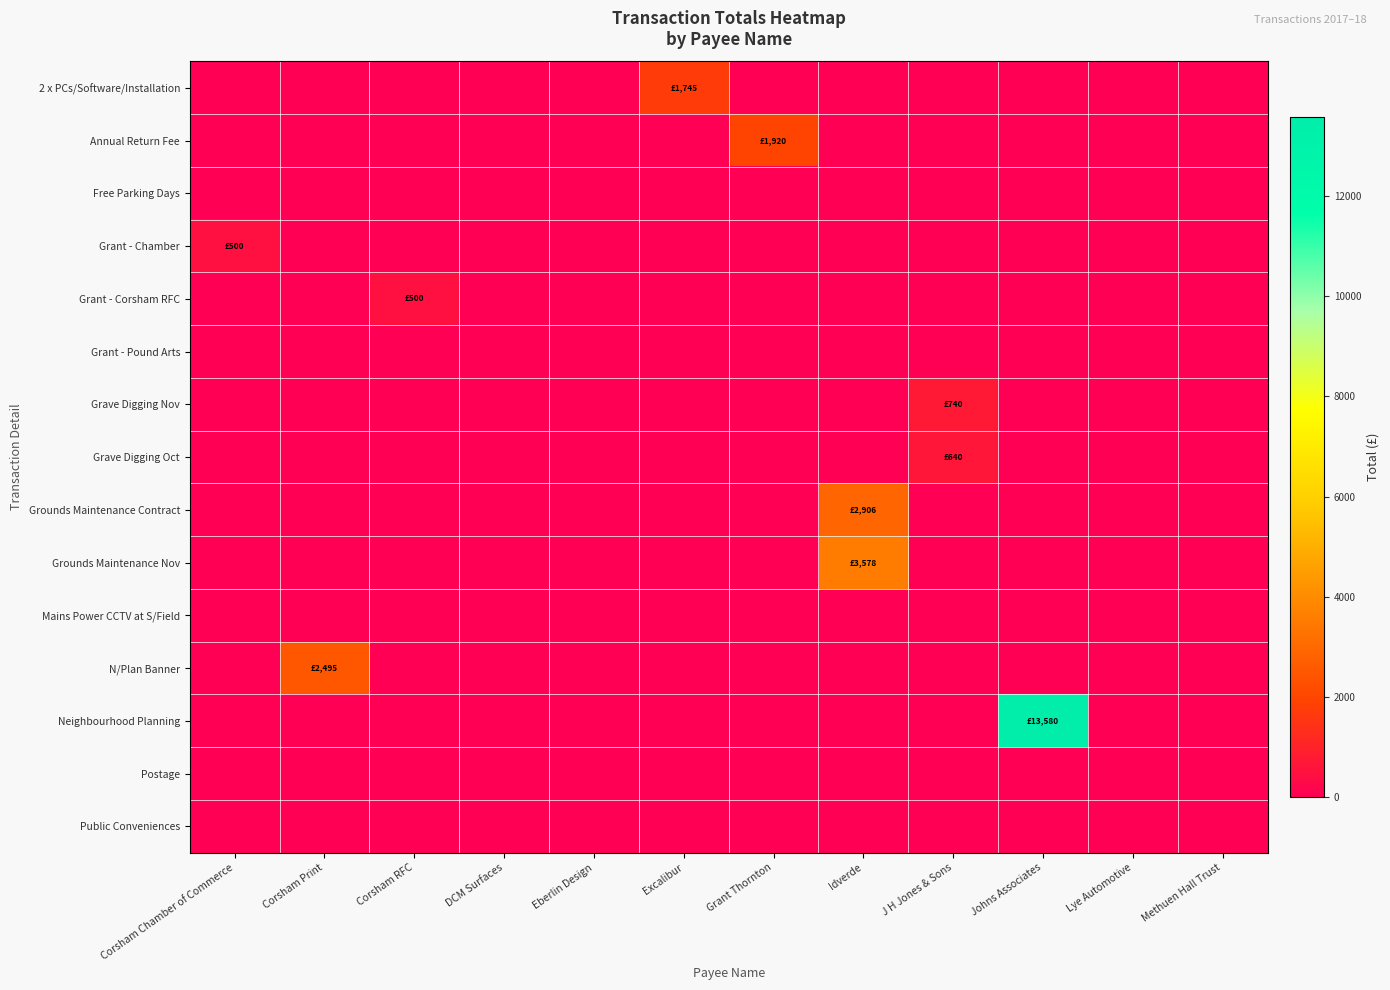

What is the total value across all series at Corsham Chamber of Commerce?

500.0